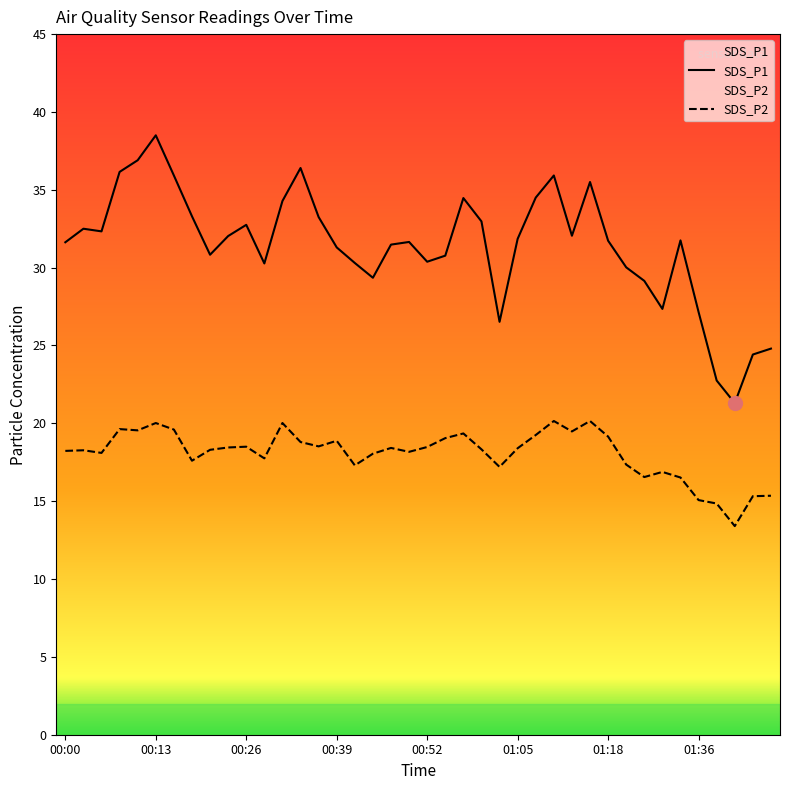

Which has a higher value, 00:03 or 00:16?

00:16